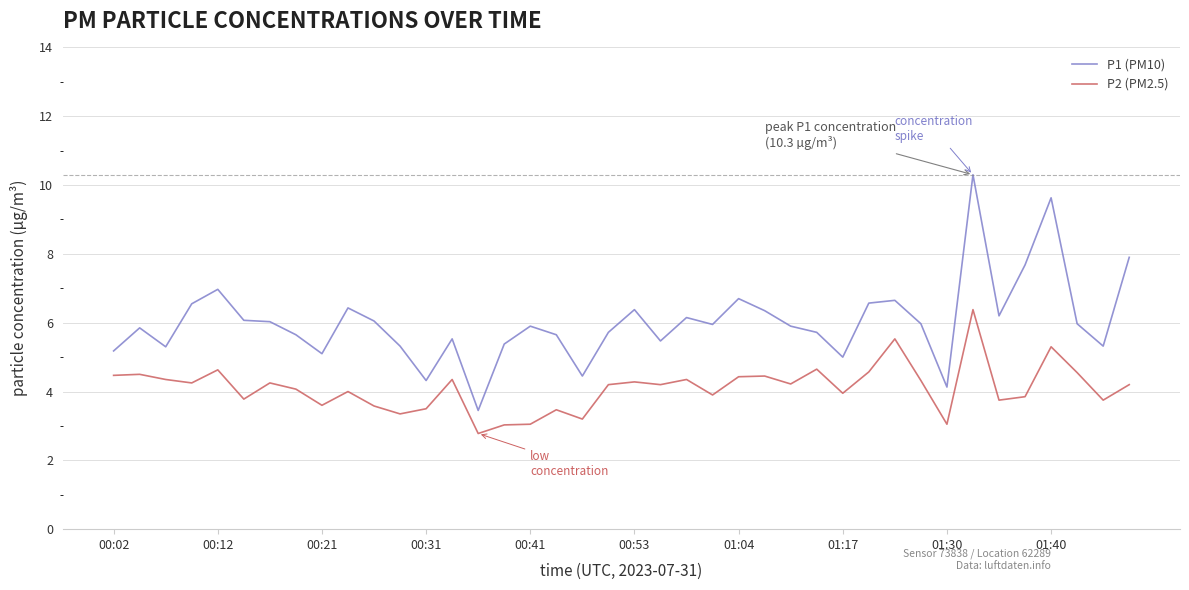

True or false: P2 (PM2.5) and P1 (PM10) cross at least once.

False